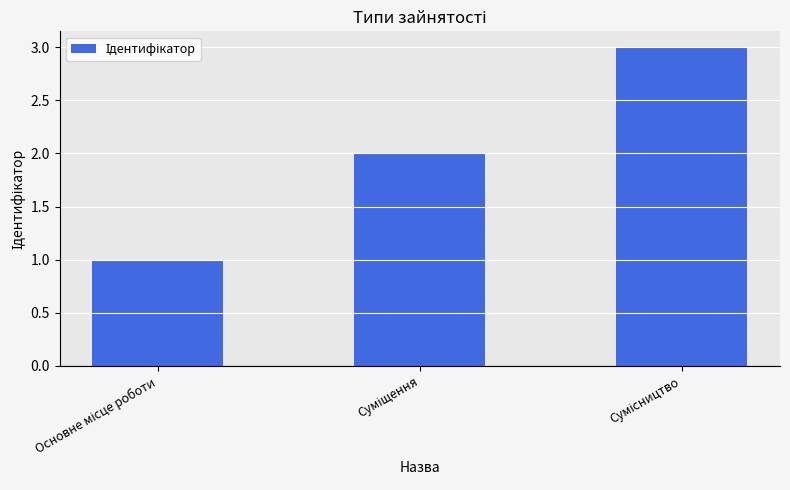

What is the sum of all values?

6